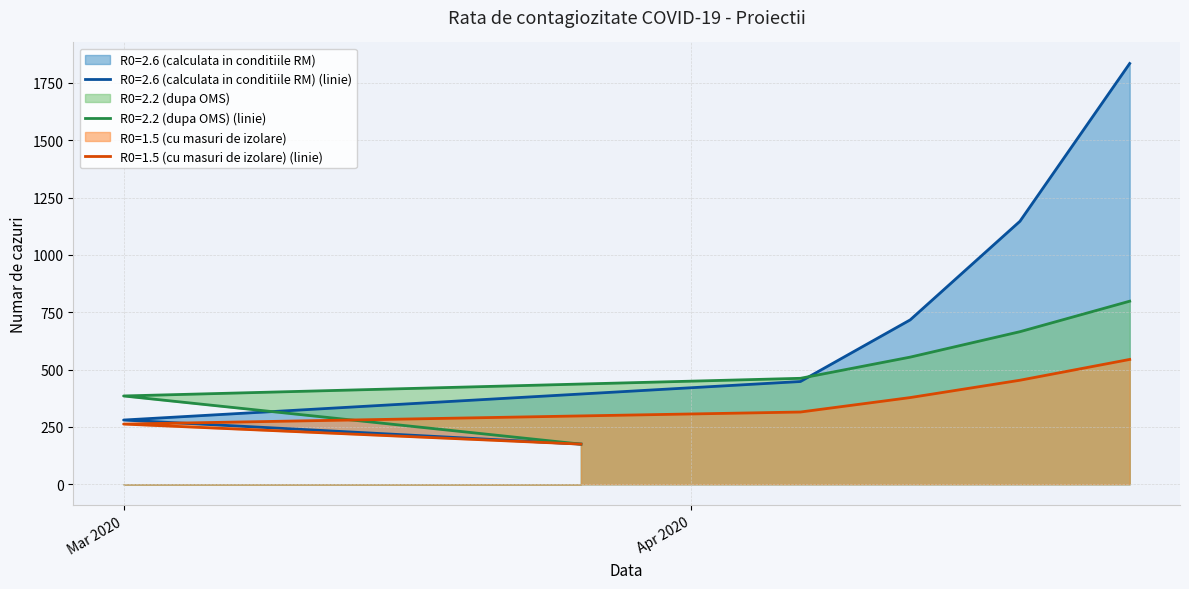

Which category has the lowest value in the R0=1.5 (cu masuri de izolare) series?

2020-03-26